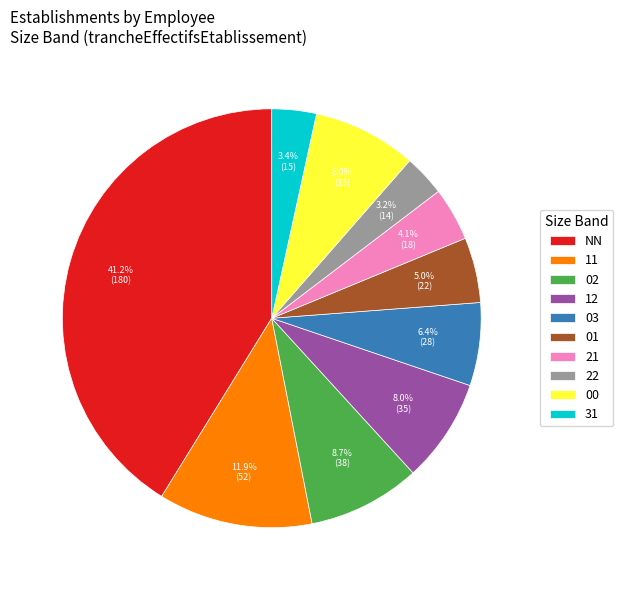

How many segments does this pie chart have?

10